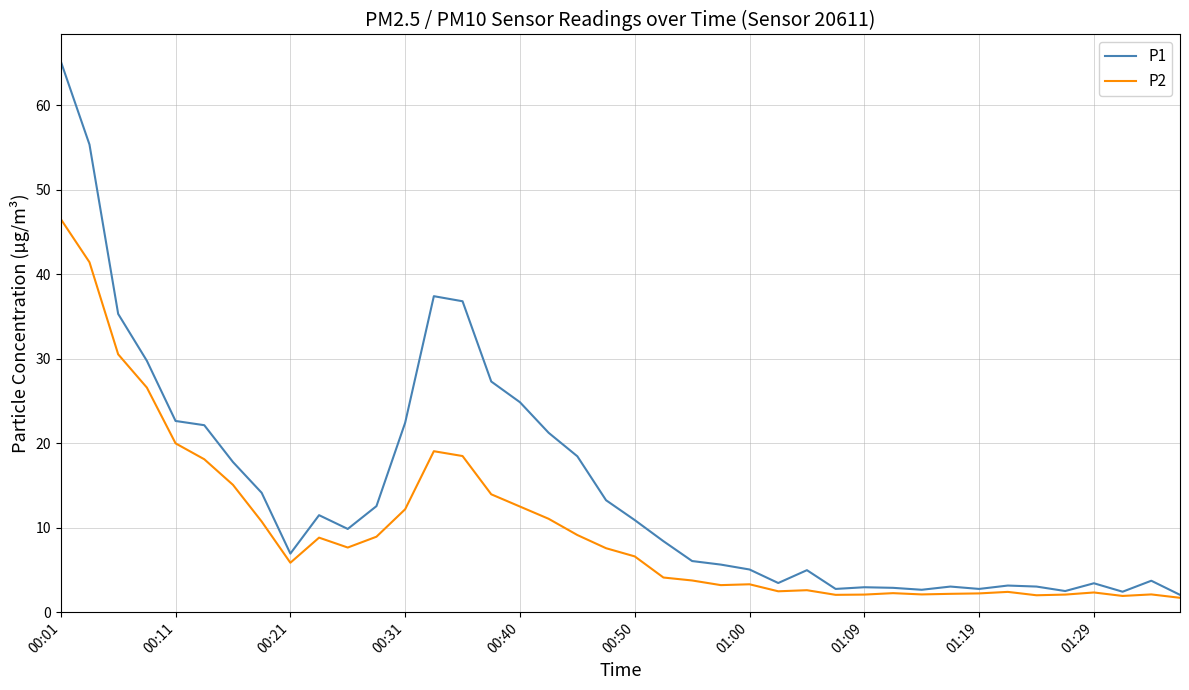

List the series in order of their peak value, lowest first.

P2, P1